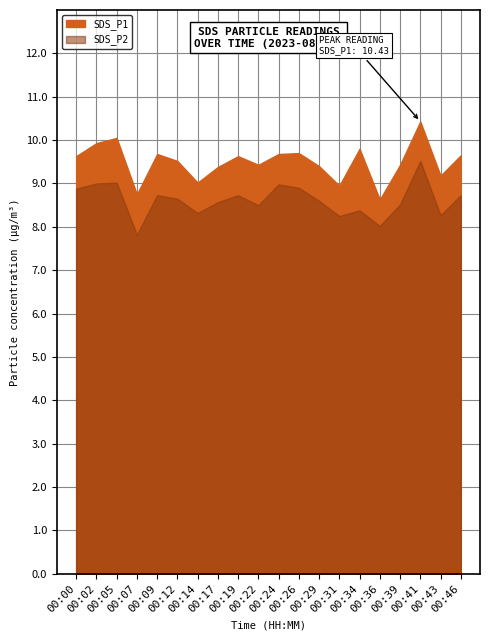

What is the value of the SDS_P2 point at the 5th from the left?

8.7